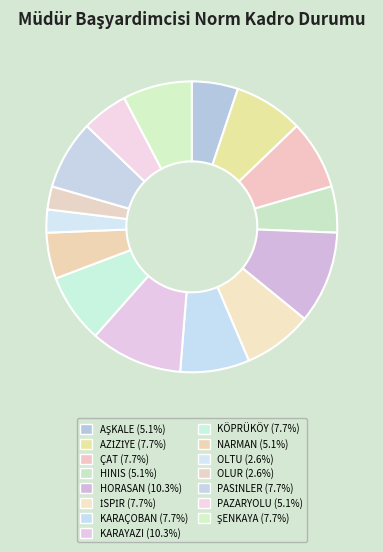

Which category has the biggest portion of the pie?

HORASAN